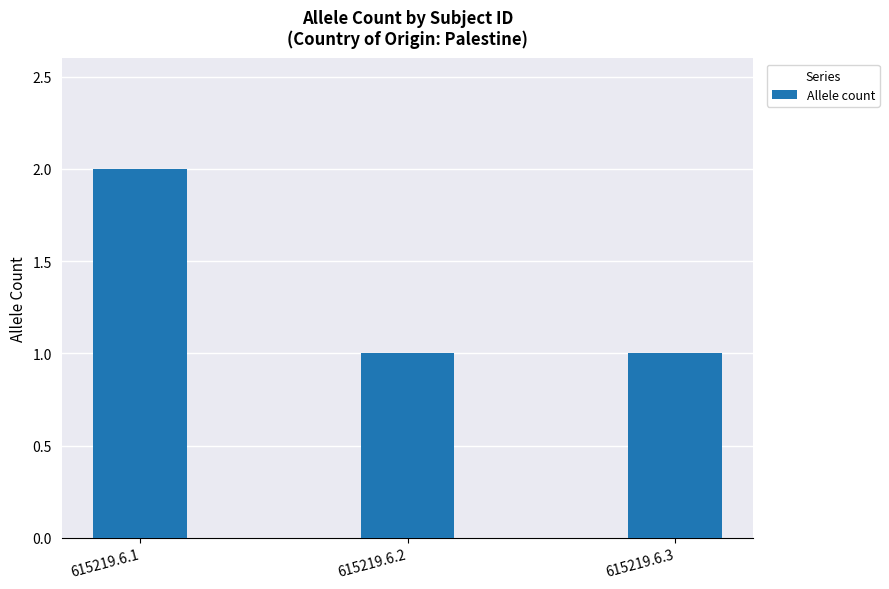

What is the value of the 2nd bar from the left?

1